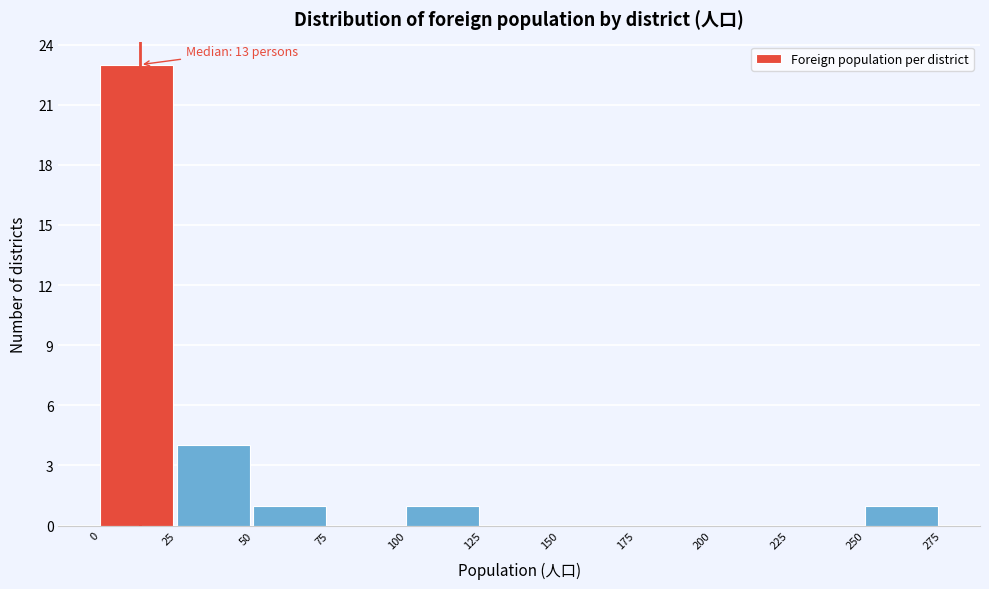

Which range on the x-axis has the tallest bar?

0 to 25